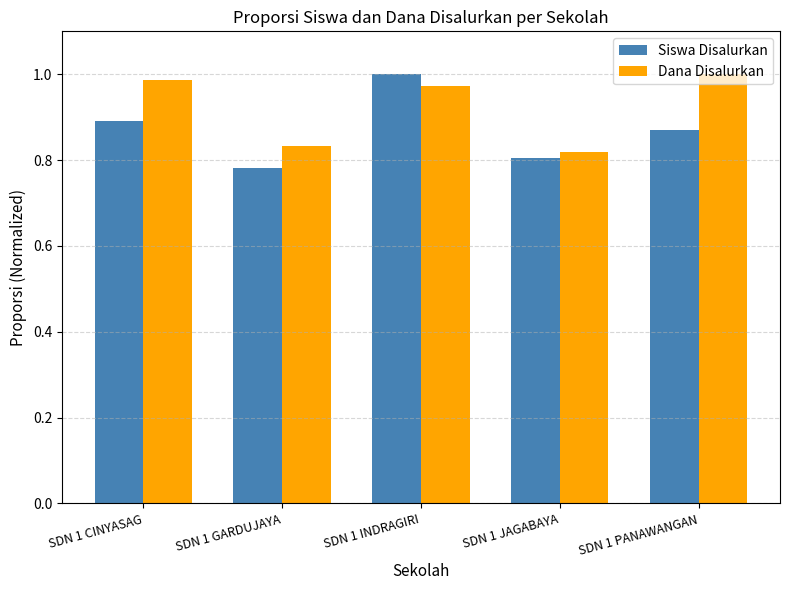

Between SDN 1 GARDUJAYA and SDN 1 INDRAGIRI, which series saw the biggest shift?

Siswa Disalurkan